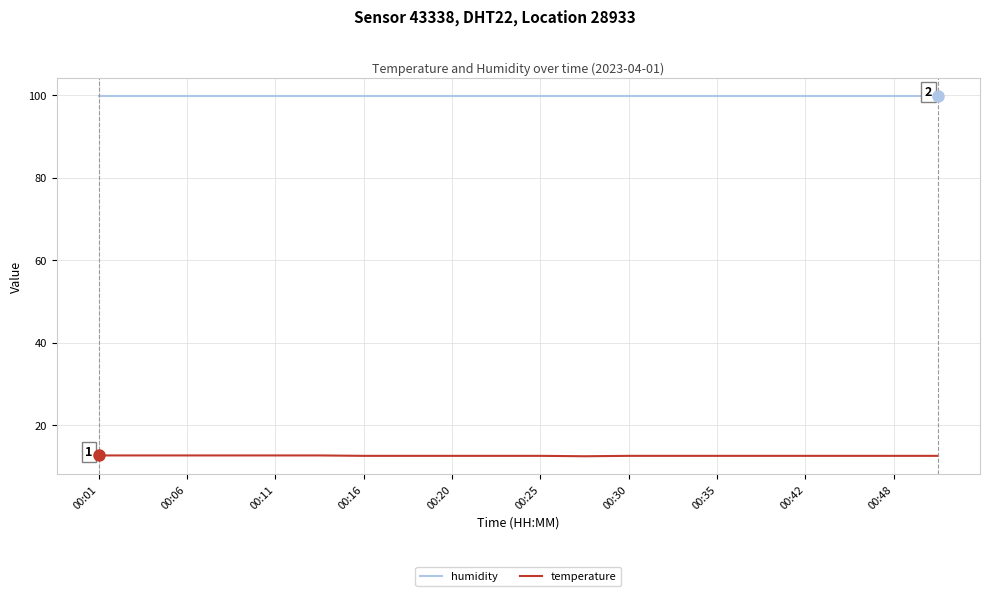

True or false: humidity and temperature intersect in this chart.

False